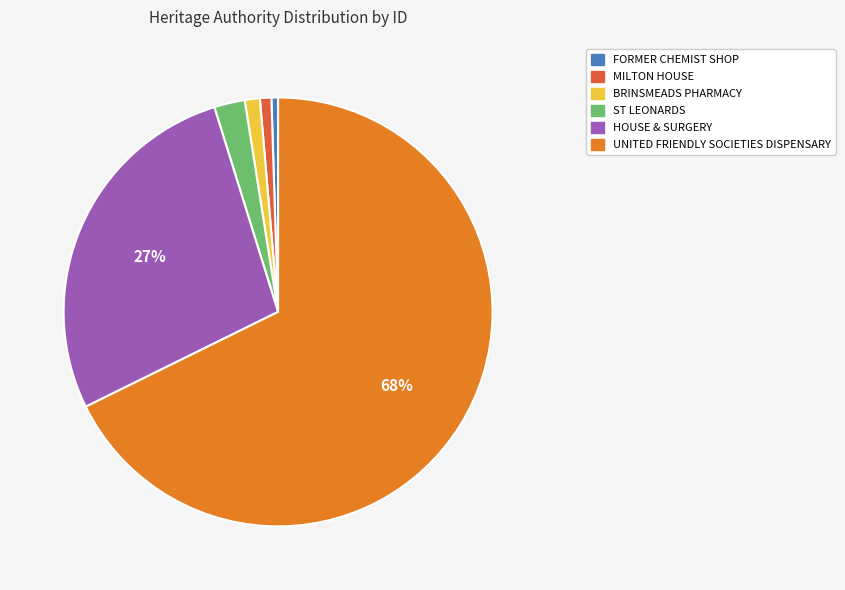

Which has a higher value, HOUSE & SURGERY or BRINSMEADS PHARMACY?

HOUSE & SURGERY